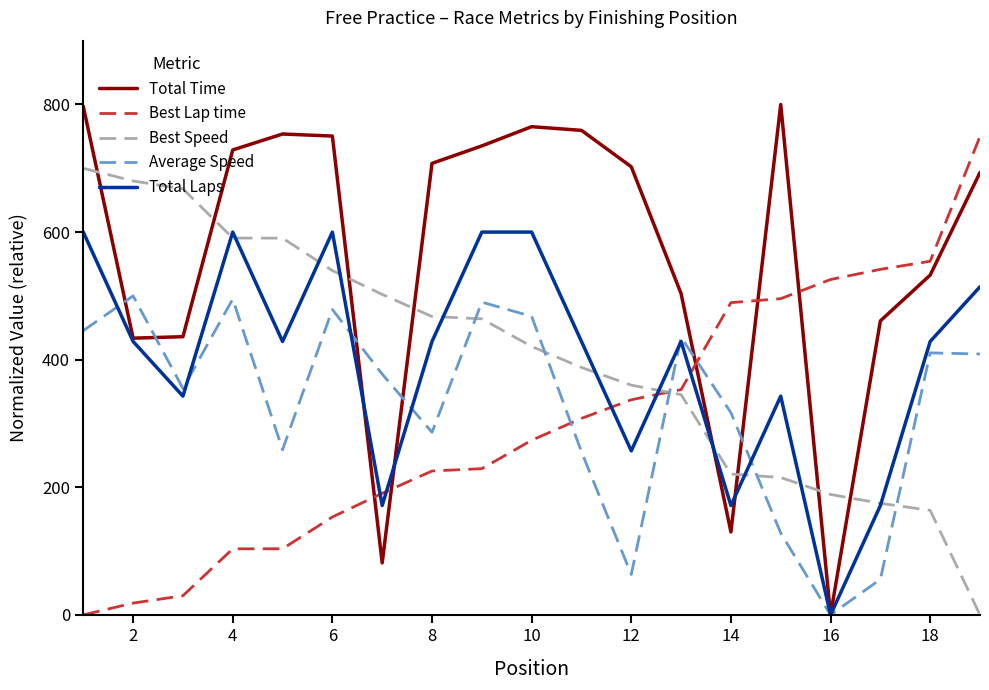

Rank the series by their maximum value, from lowest to highest.

Average Speed, Total Laps, Best Speed, Best Lap time, Total Time